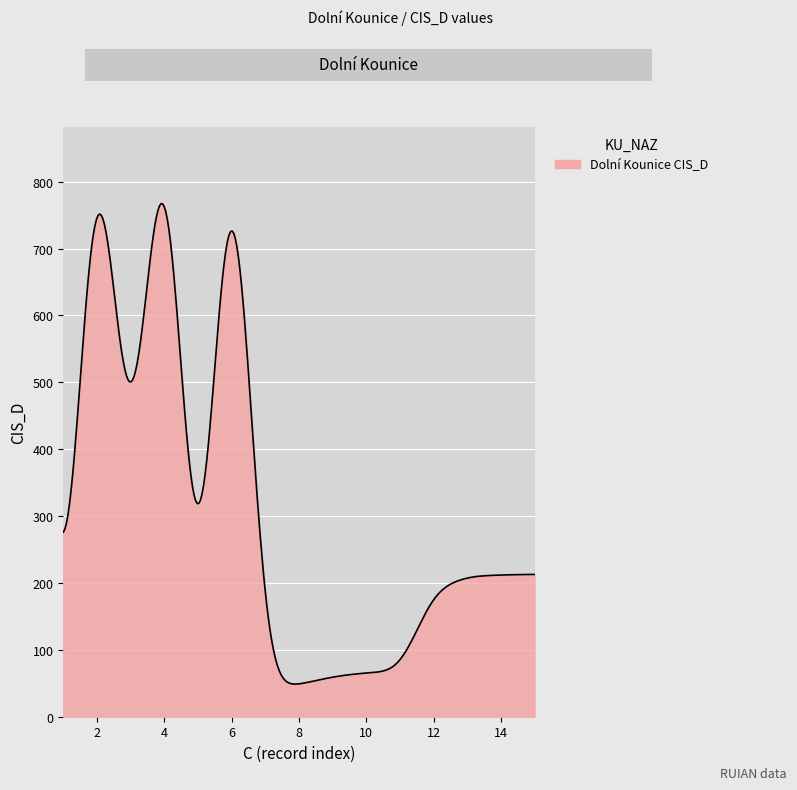

What is the maximum value shown in the chart?

767.0